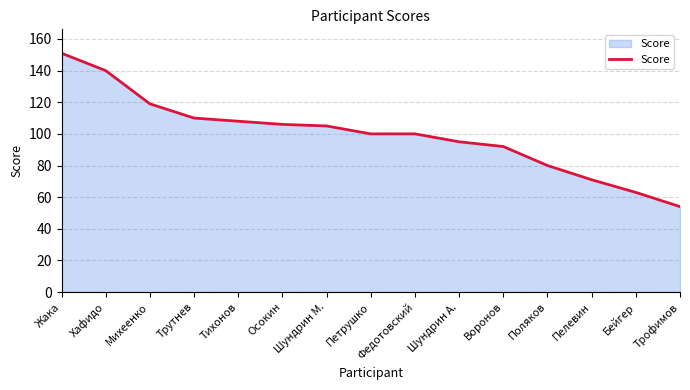

What is the maximum value shown in the chart?

151